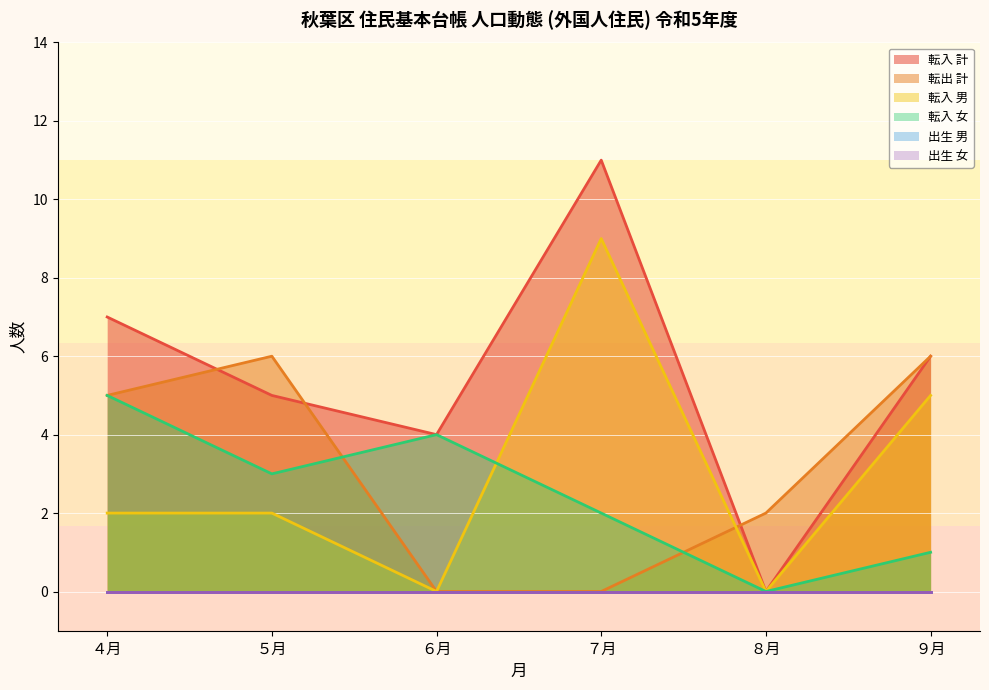

Where is 転出 計 nearest to the value 3?

８月